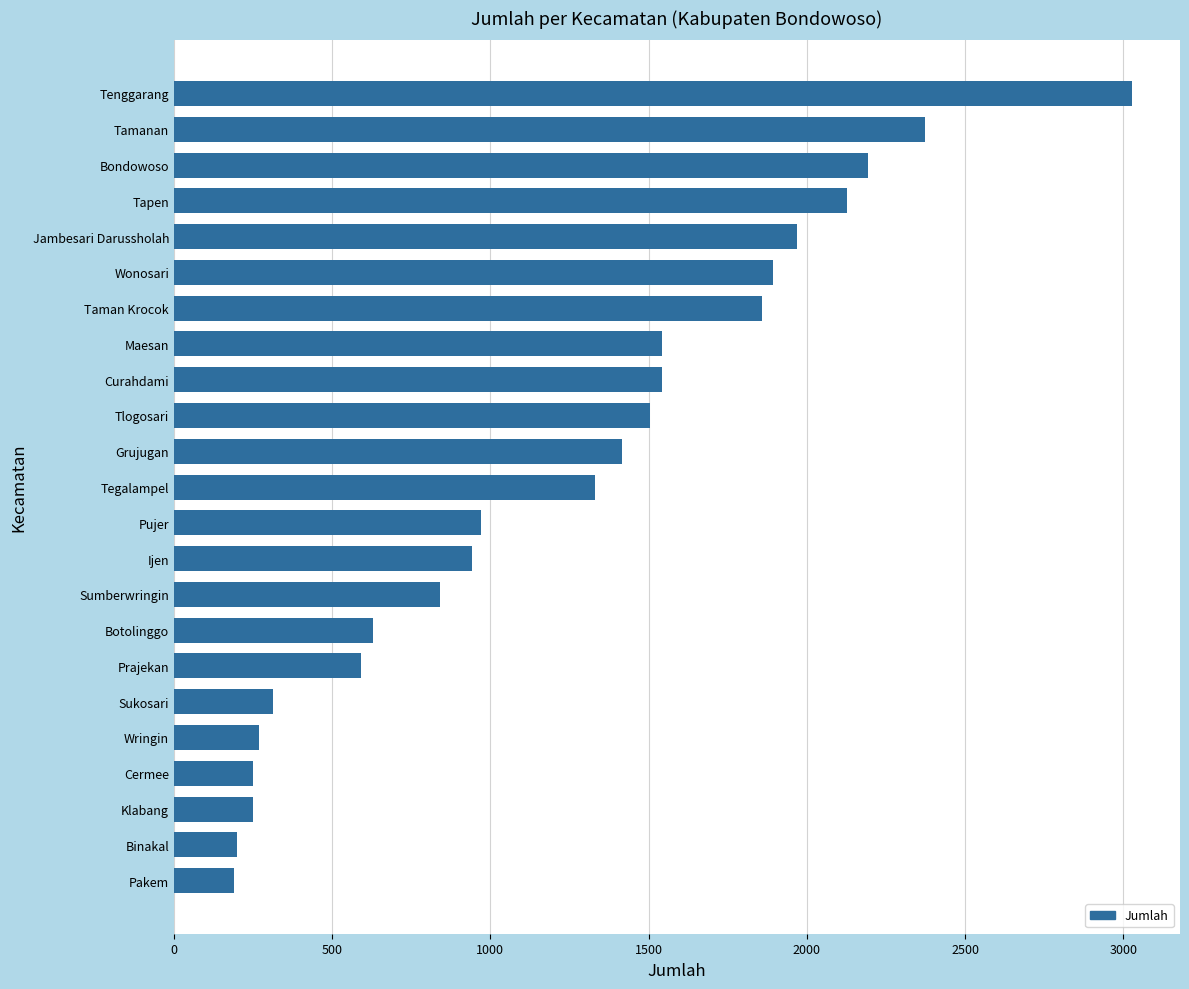

How many bars are there in total?

23